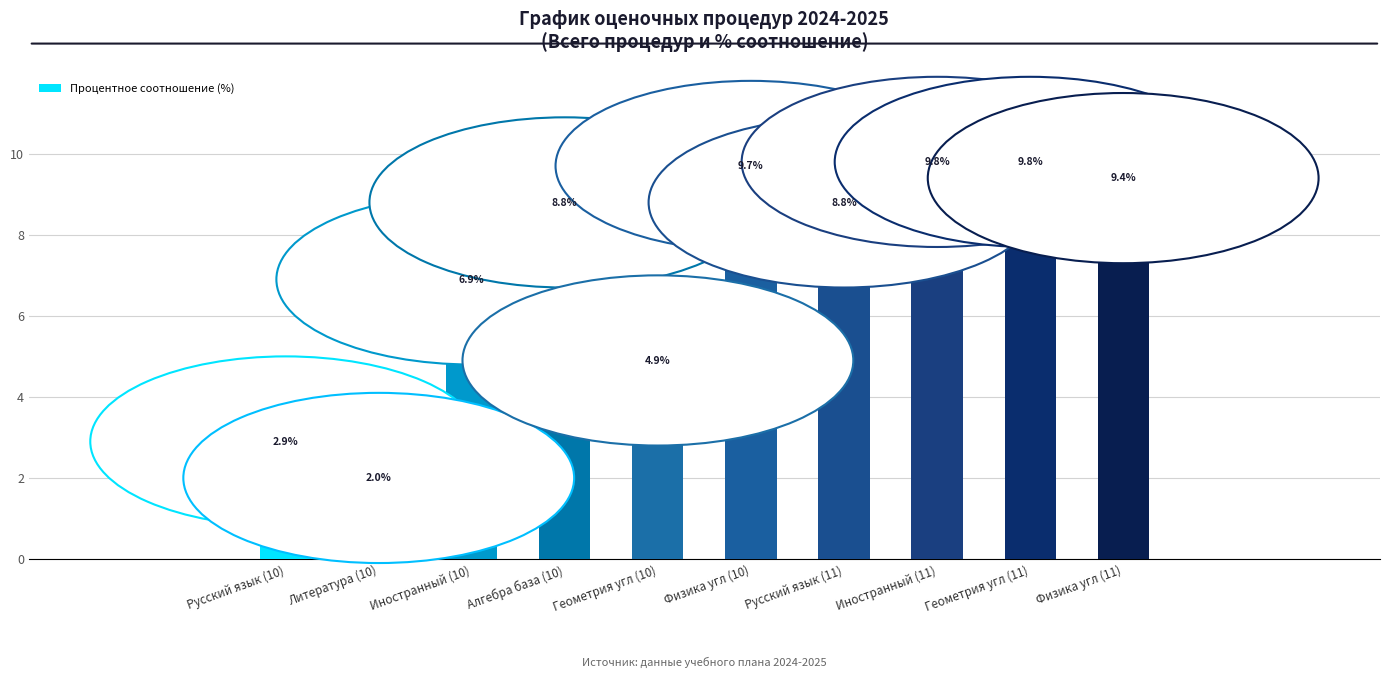

The value at Геометрия угл (10) is 4.9. True or false?

True